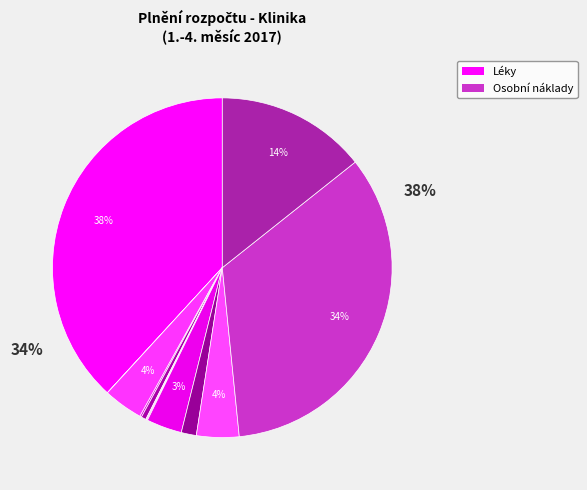

True or false: Všeobecný materiál accounts for 1% of the total.

False